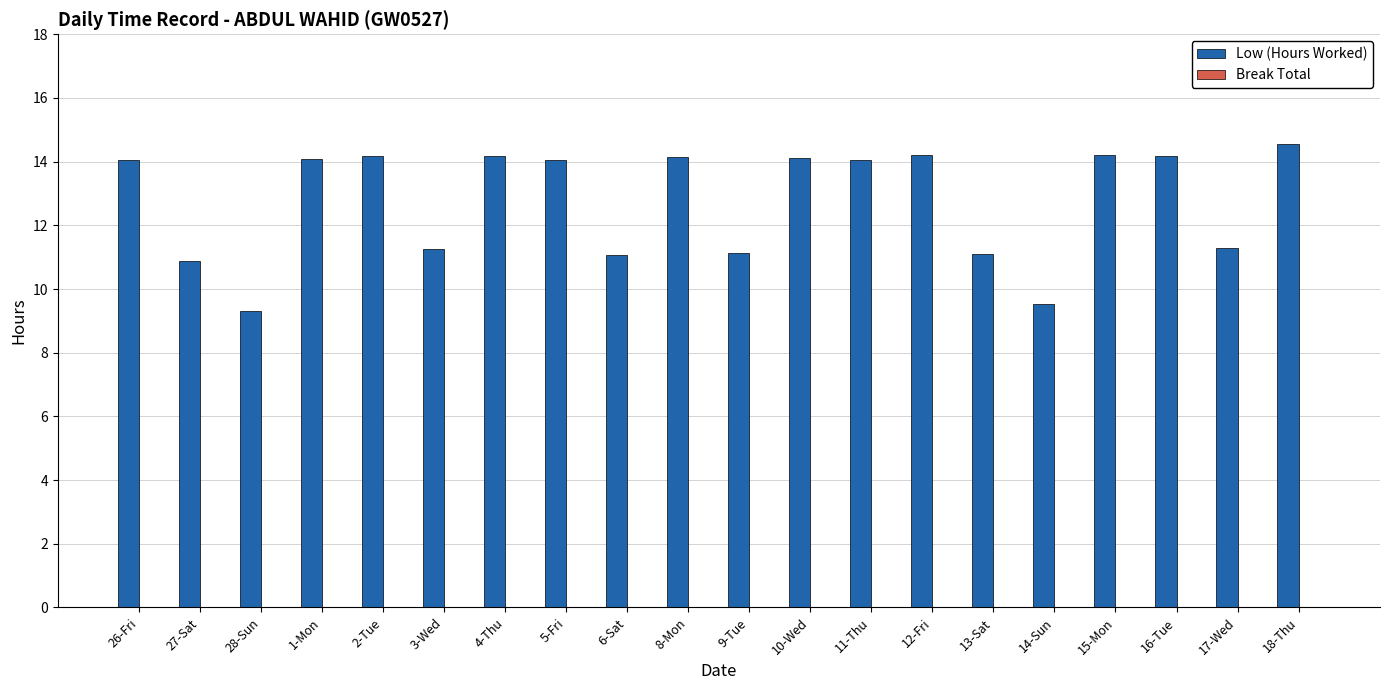

What value does the data have at 5-Fri?

14.0